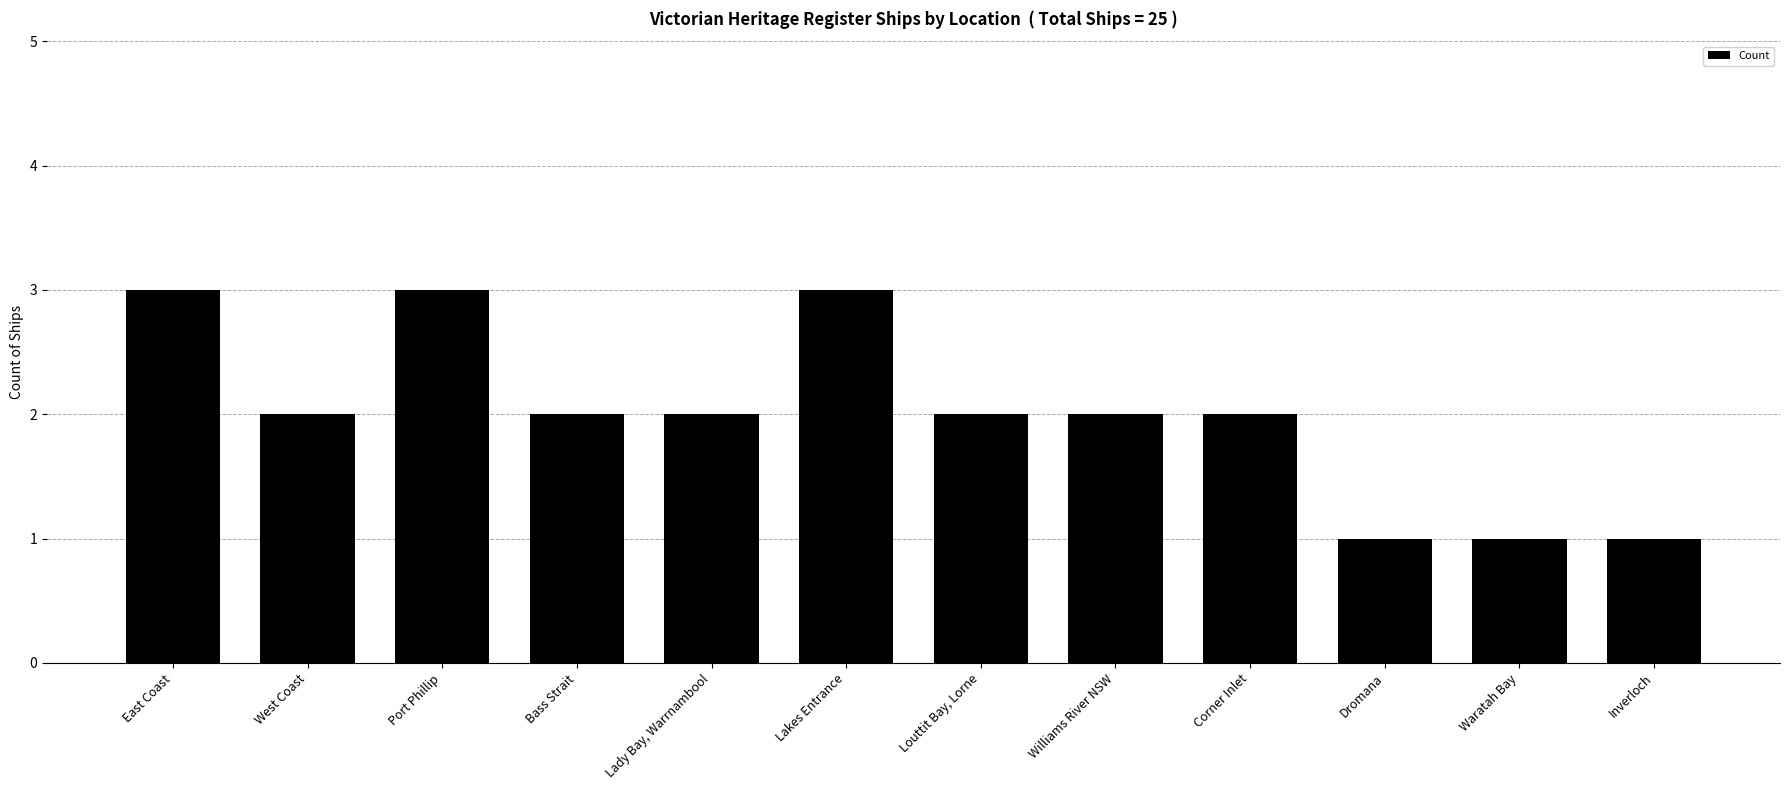

Reading right to left, what are all the values shown in this chart?

1	1	1	2	2	2	3	2	2	3	2	3